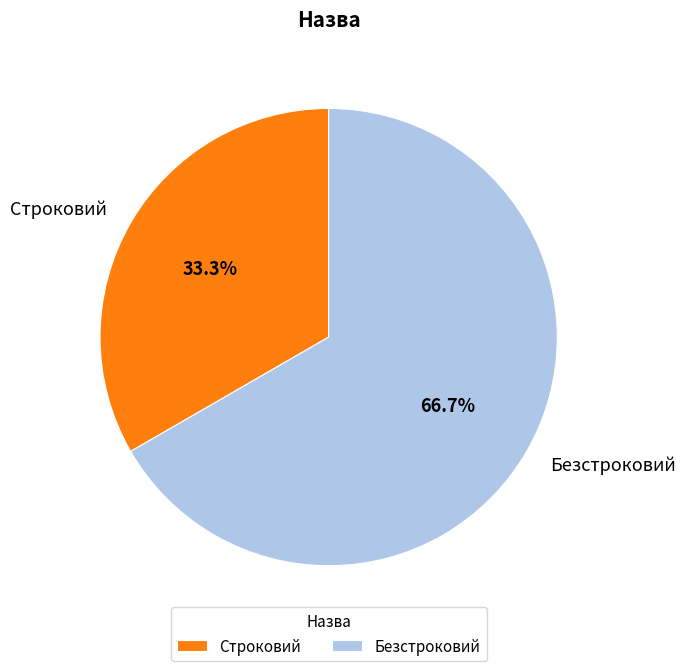

To the nearest percent, what portion does Безстроковий represent?

67%